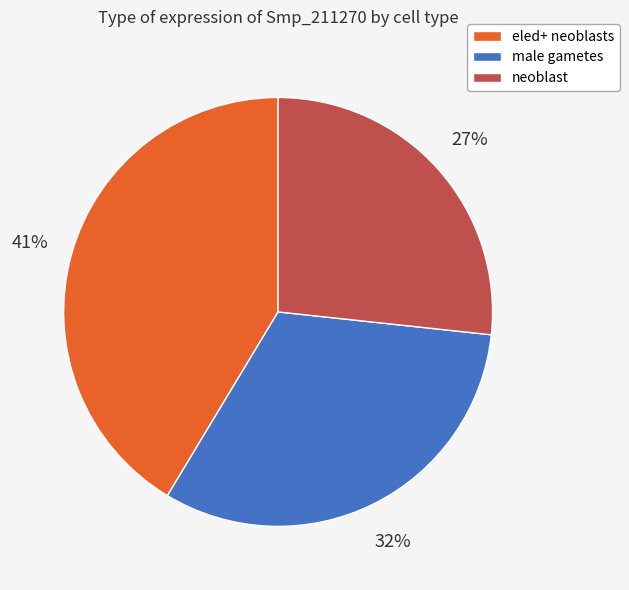

Does any single category account for the majority?

No